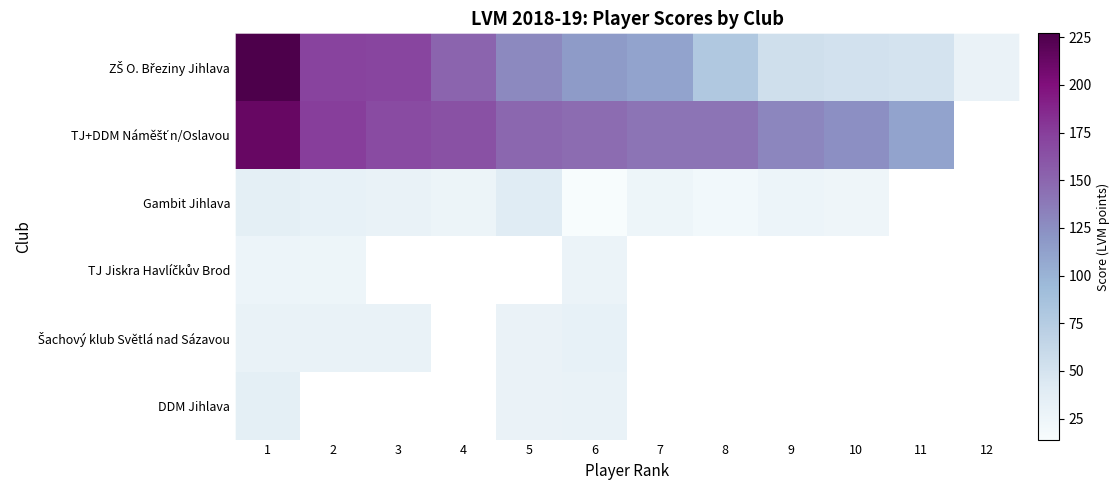

What is the spread (max minus min) of values at 6?

132.0